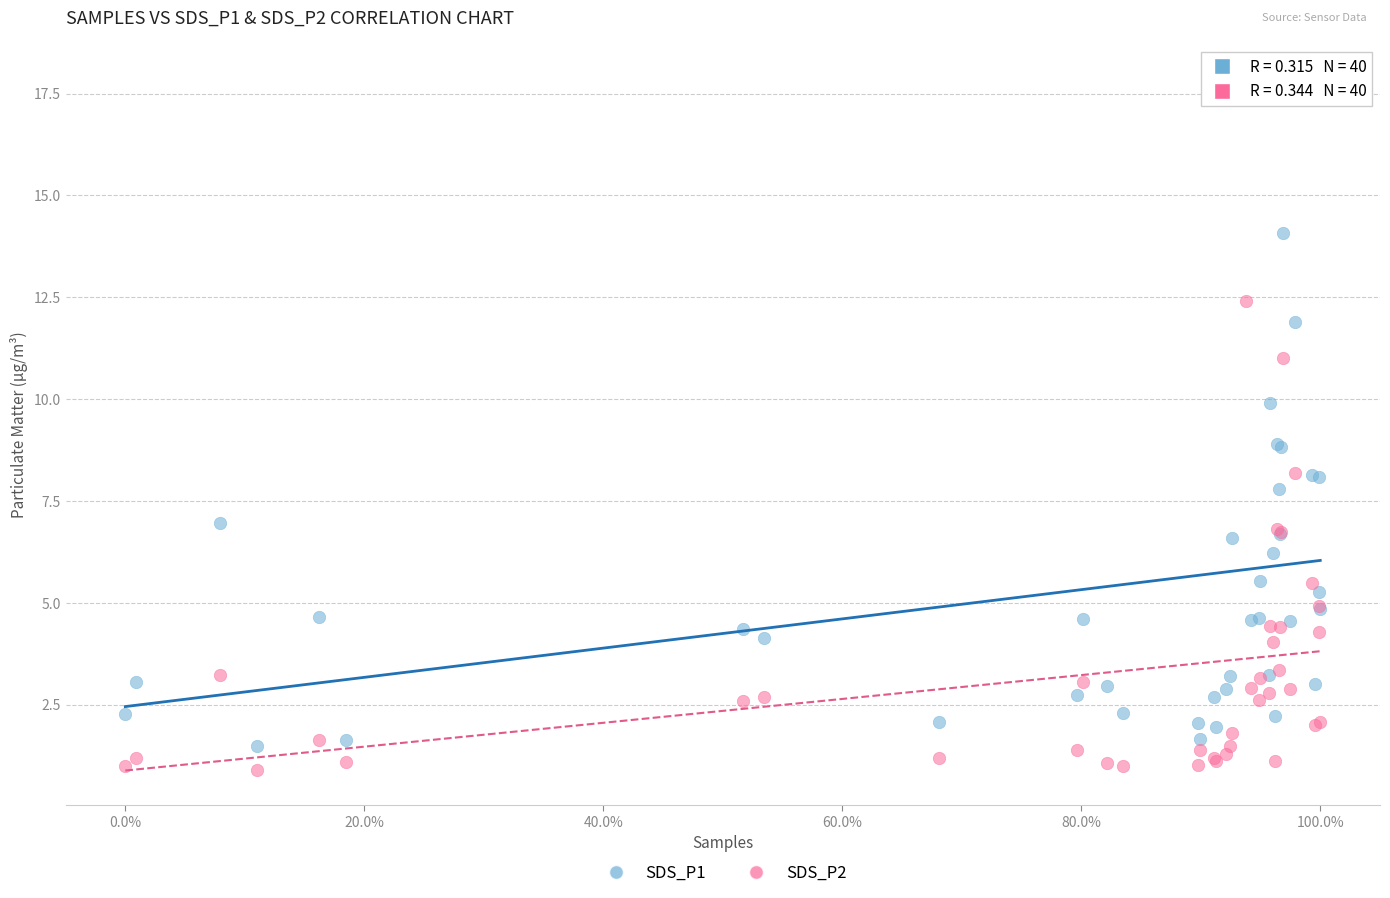

Which series contains the highest Y value?

SDS_P1